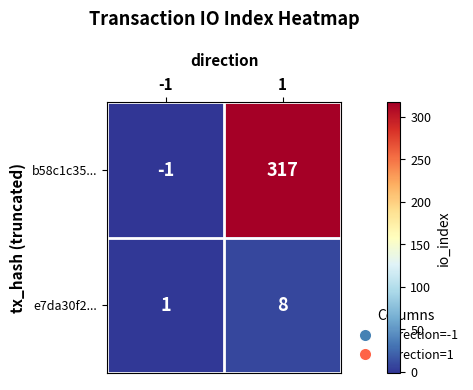

What is the difference between the maximum and minimum values in the b58c1c35... series?

318